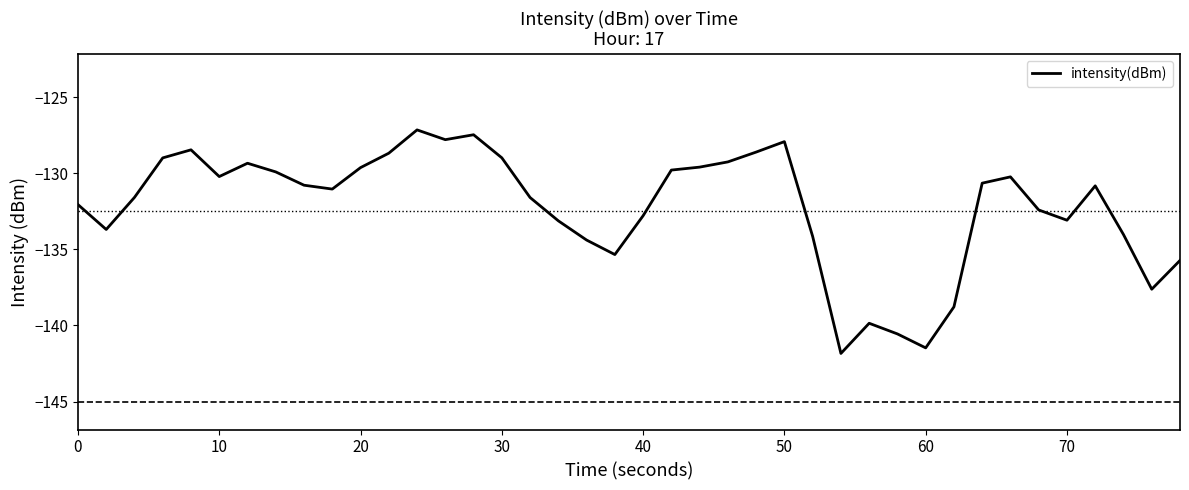

What is the maximum value for intensity(dBm)?

-127.1